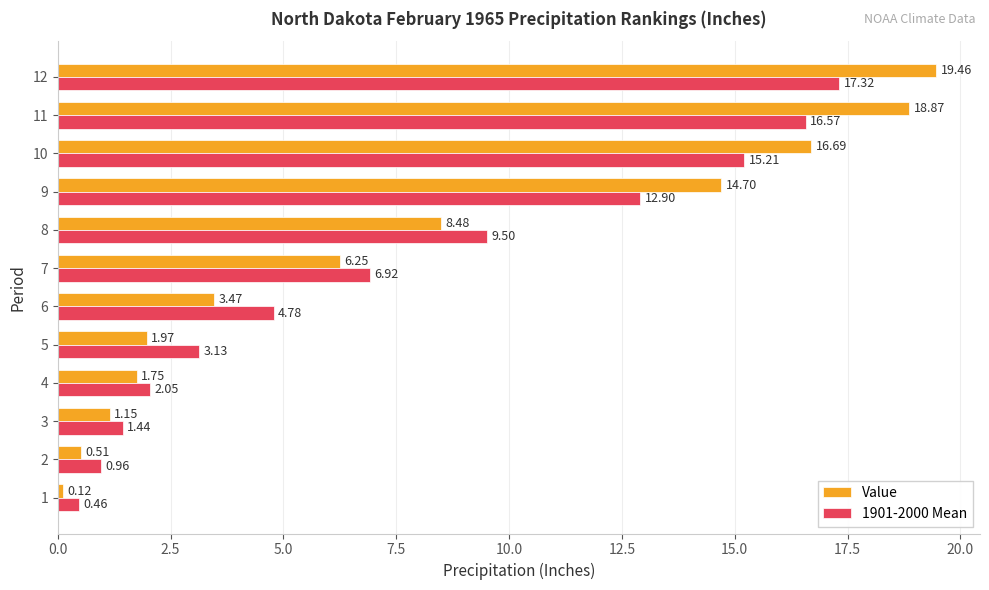

Between 3 and 11, which series saw the biggest shift?

Value